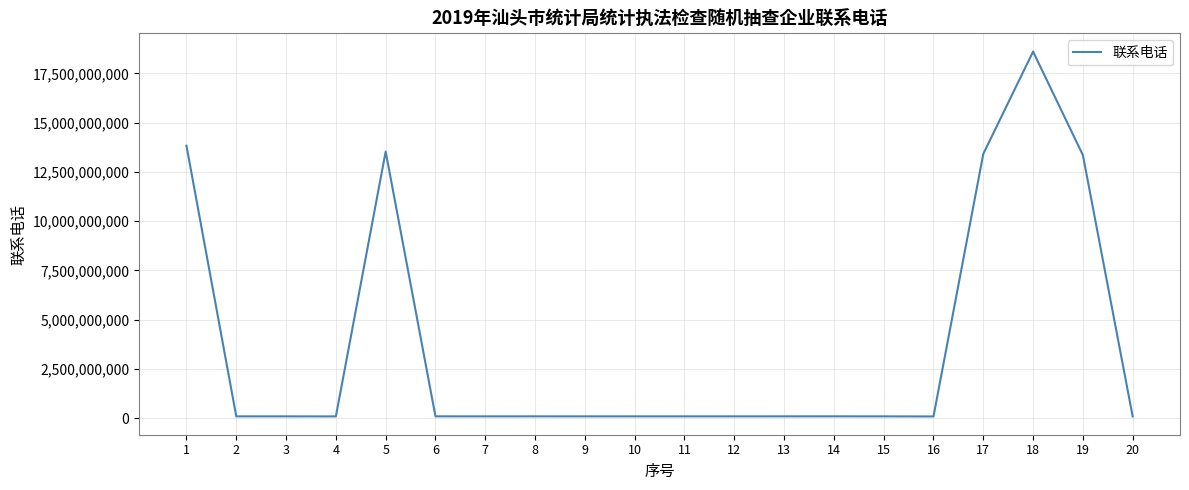

Which label corresponds to the largest value in the chart?

18